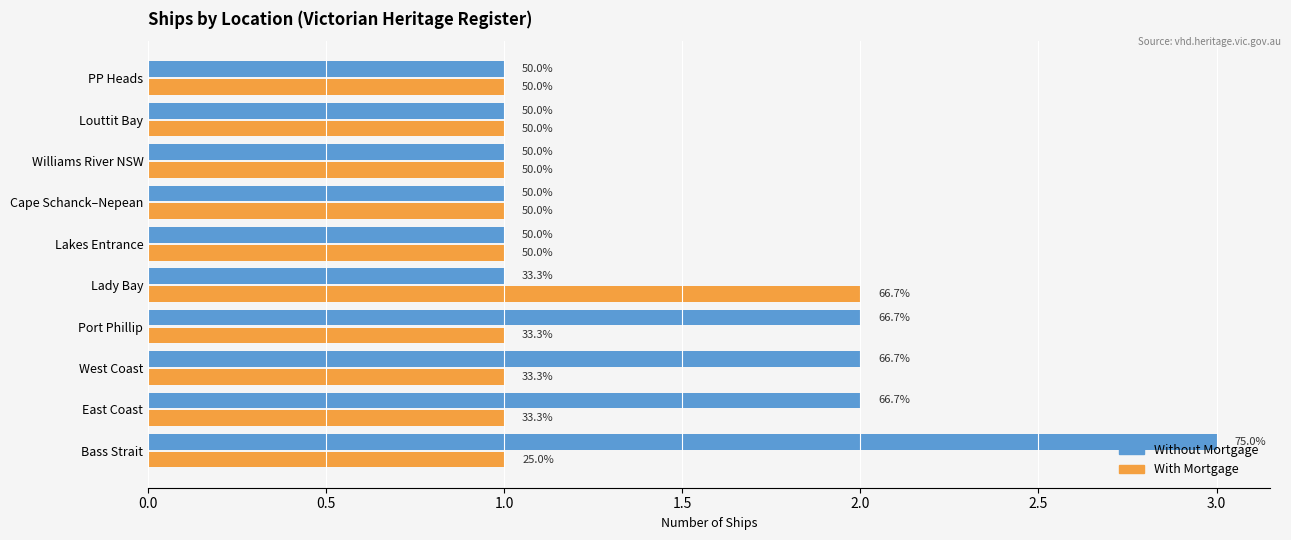

What are all the series names shown in the legend?

Without Mortgage, With Mortgage